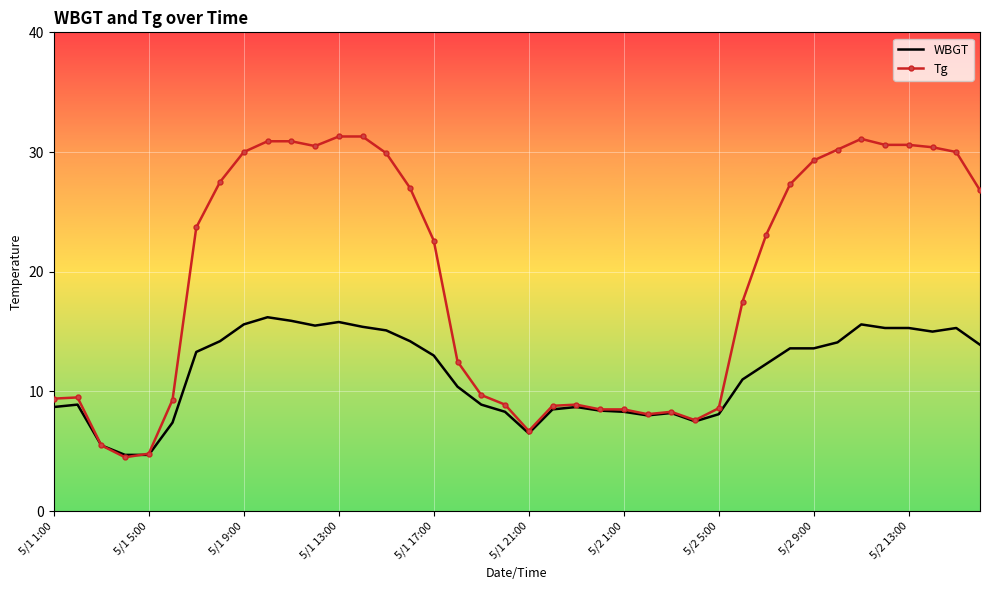

Which series has the largest range (max minus min)?

Tg